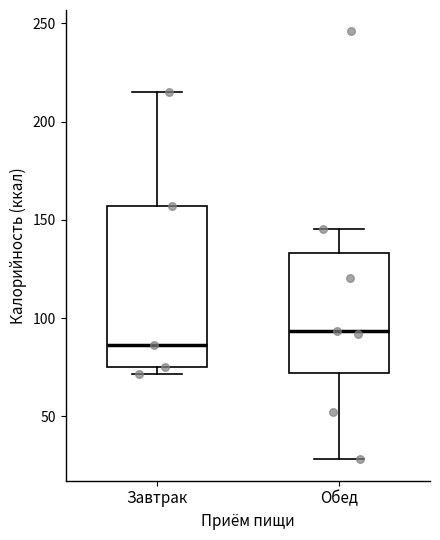

Which box is the tallest, from its lower edge to its upper edge?

Завтрак